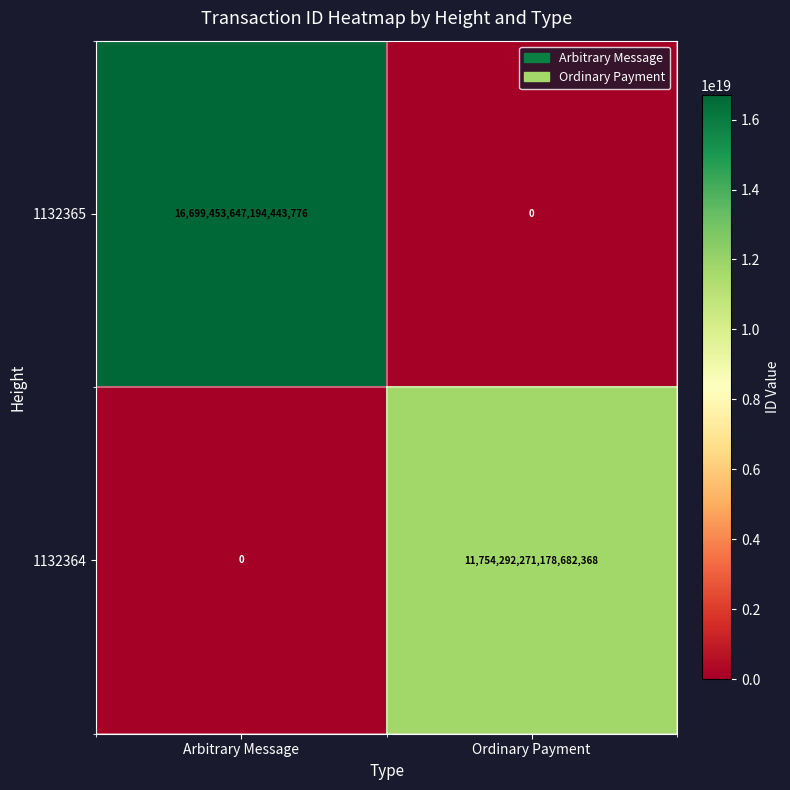

The value of 1132365 at Arbitrary Message is 6432749622195031040. True or false?

False